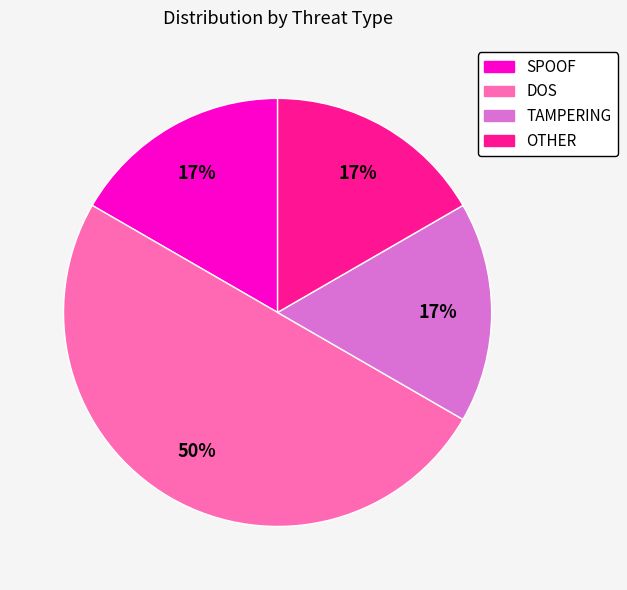

Does TAMPERING account for over 50% of the chart?

No